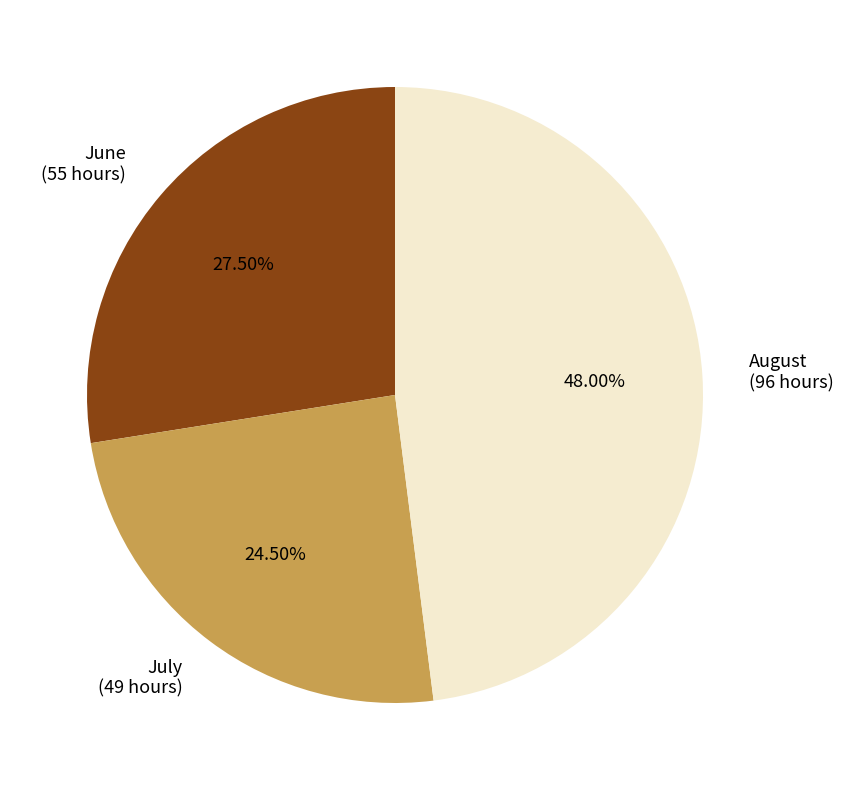

Rank the categories by value from highest to lowest.

August, June, July